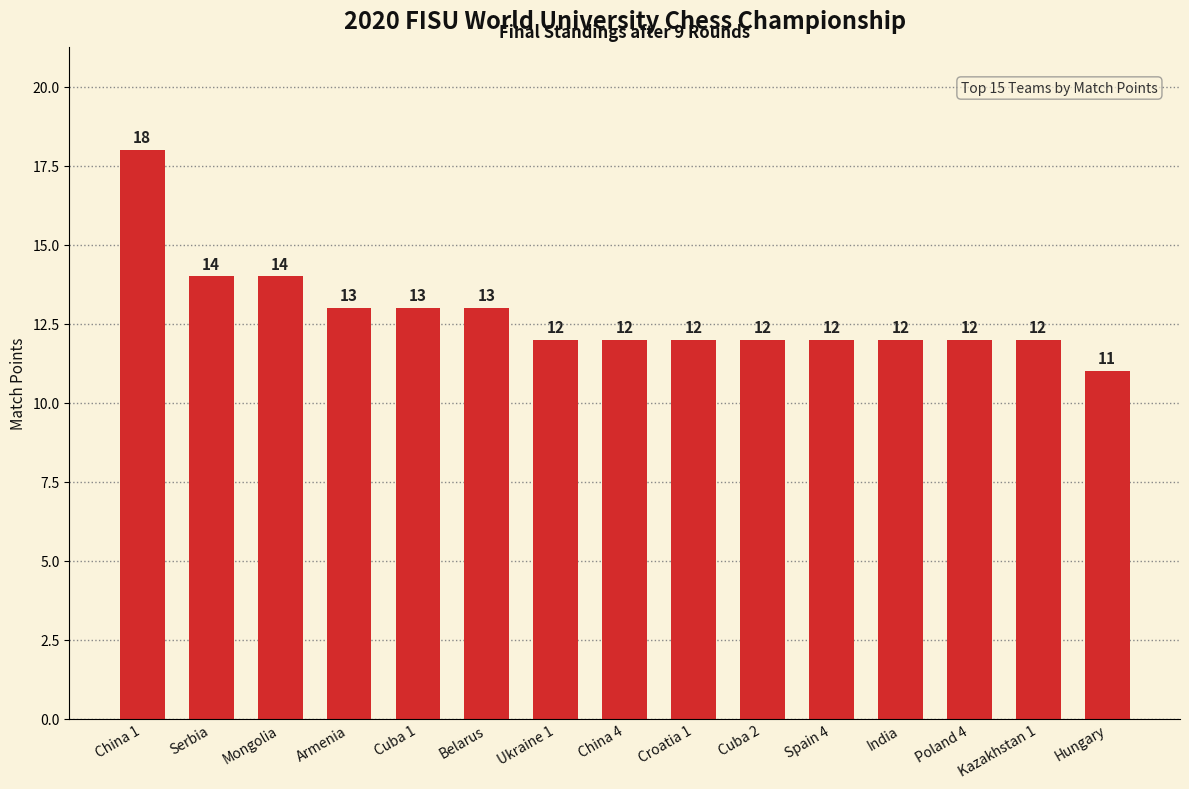

True or false: the data shows 11 at Hungary.

True